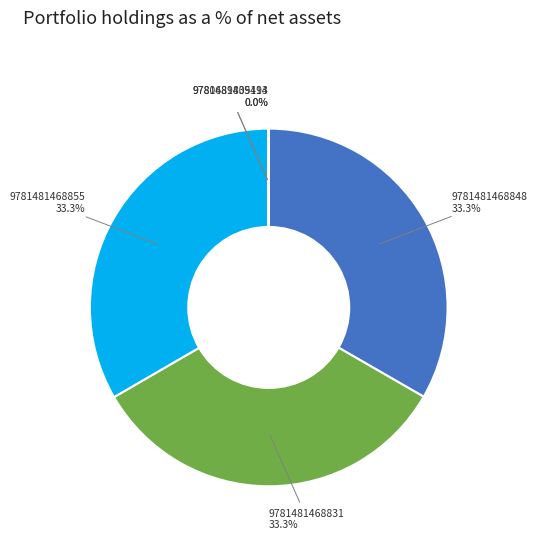

What is the ratio of the value at 9781481468831 to the value at 9781481468848?

1.0